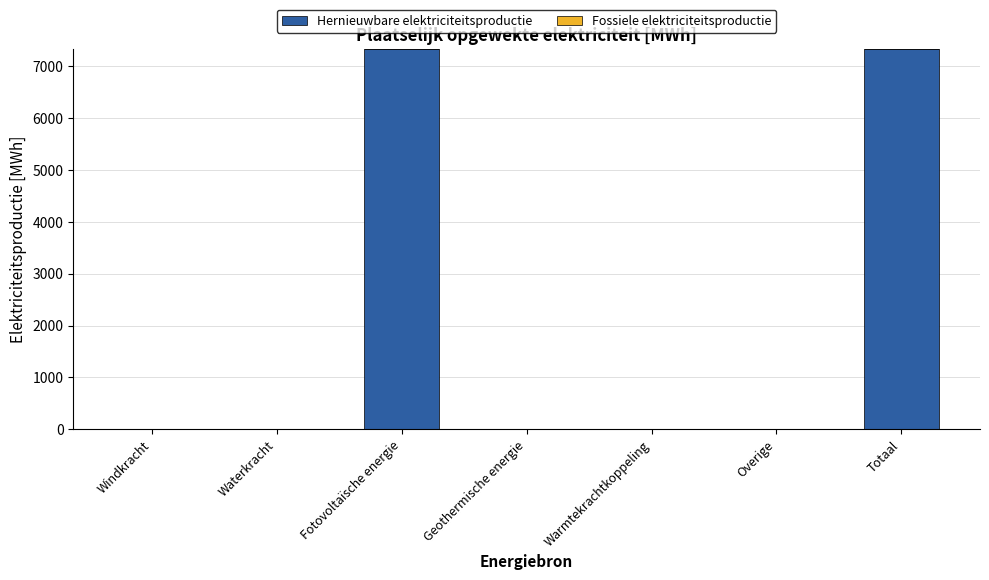

What is the maximum value shown in the chart?

7330.6